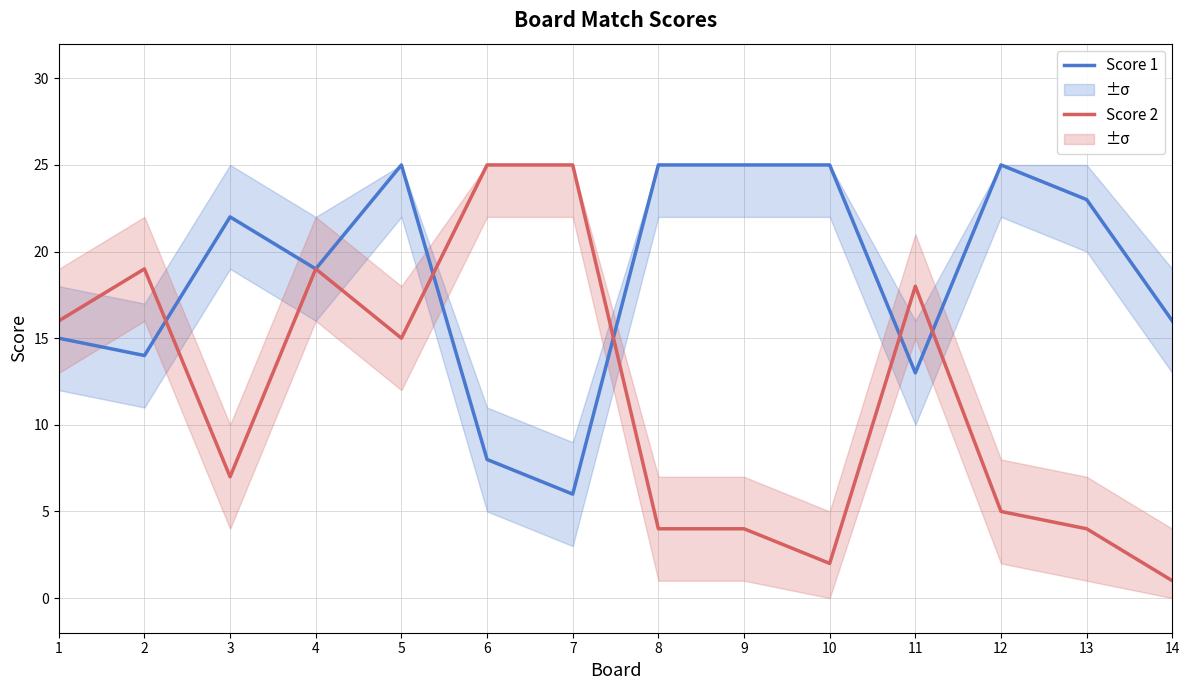

How many data points does each series have?

14